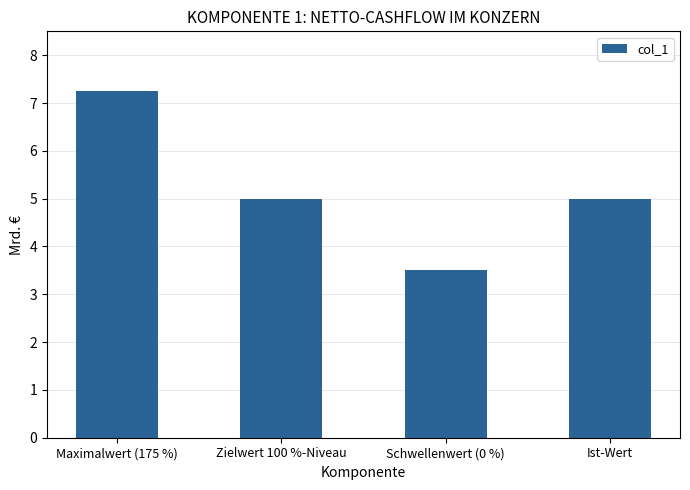

What is the label of the 3rd bar from the left?

Schwellenwert (0 %)